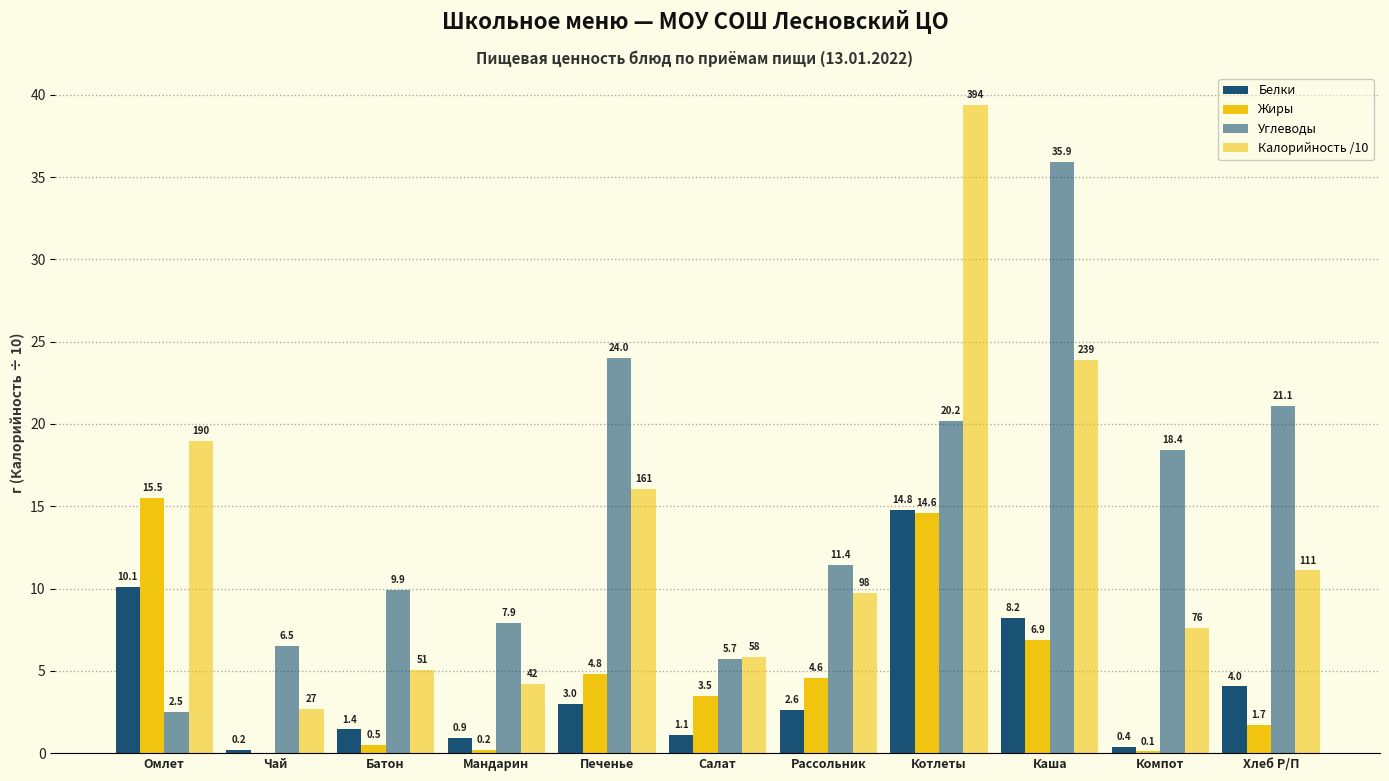

The Белки series shows 3.9 at Рассольник. True or false?

False